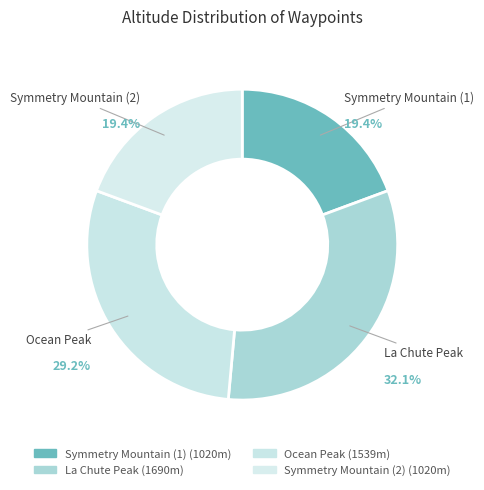

Which category has the smallest portion of the pie?

Symmetry Mountain (1)